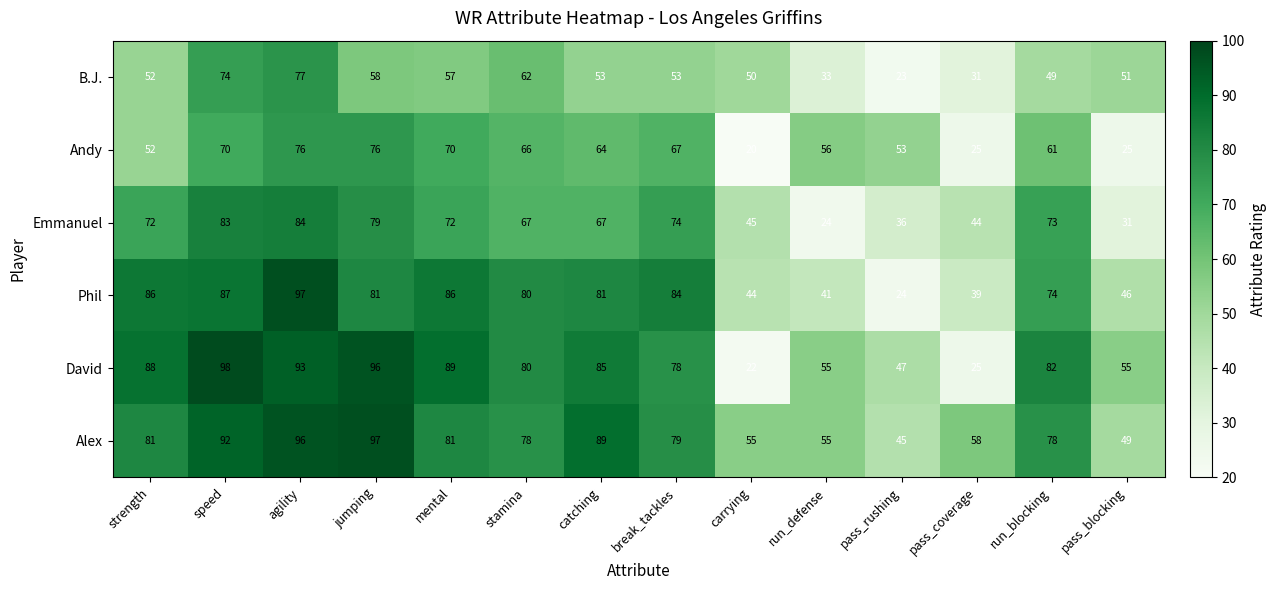

What is the maximum value for Alex?

97